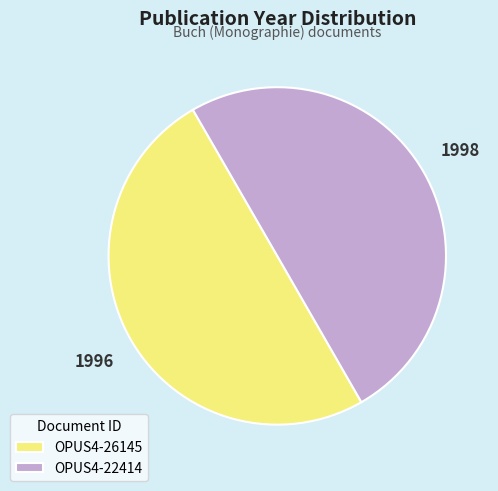

Approximately how many times larger is the value at OPUS4-22414 compared to OPUS4-26145?

1.0